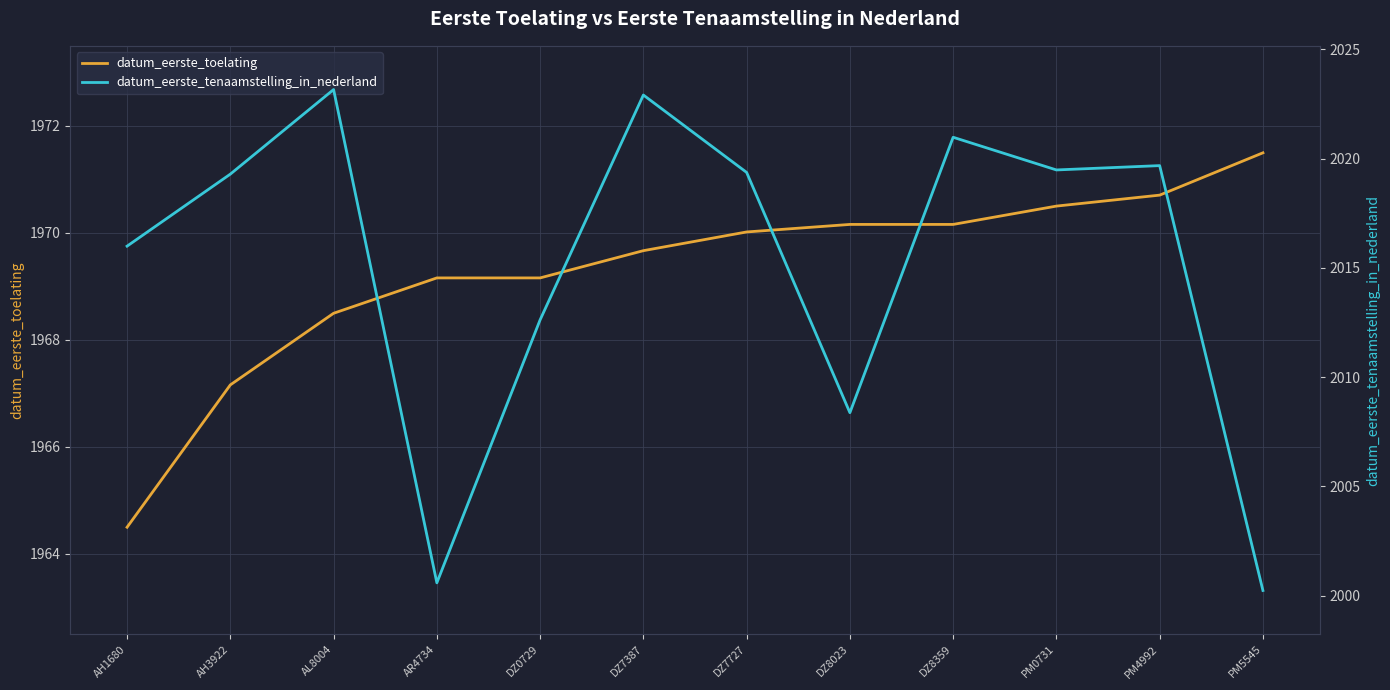

Reading left to right, extract all data points from this chart.

datum_eerste_toelating: 1964.5	1967.2	1968.5	1969.2	1969.2	1969.7	1970.0	1970.2	1970.2	1970.5	1970.7	1971.5
datum_eerste_tenaamstelling_in_nederland: 2016.0	2019.3	2023.2	2000.6	2012.6	2022.9	2019.4	2008.4	2021.0	2019.5	2019.7	2000.2